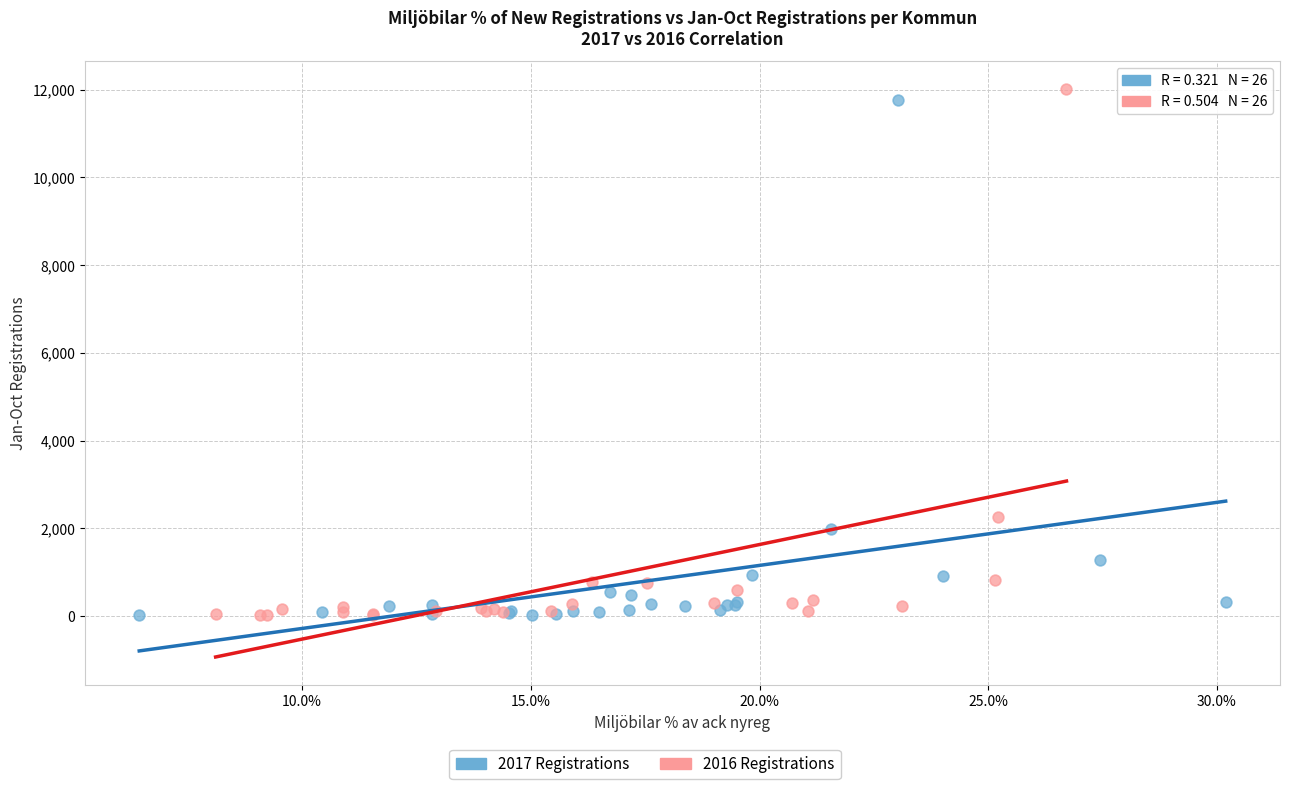

Which series has the largest Y range (max minus min)?

2016 Registrations